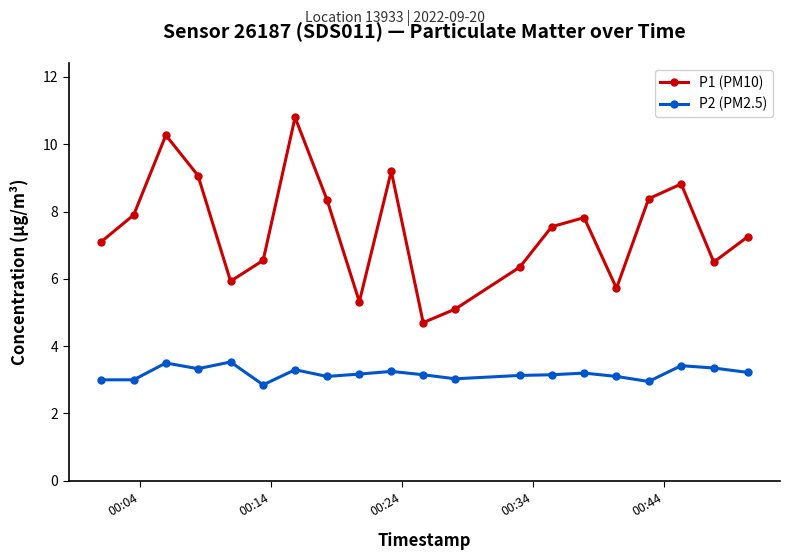

True or false: P1 (PM10) has more than 0 interior local peaks.

True